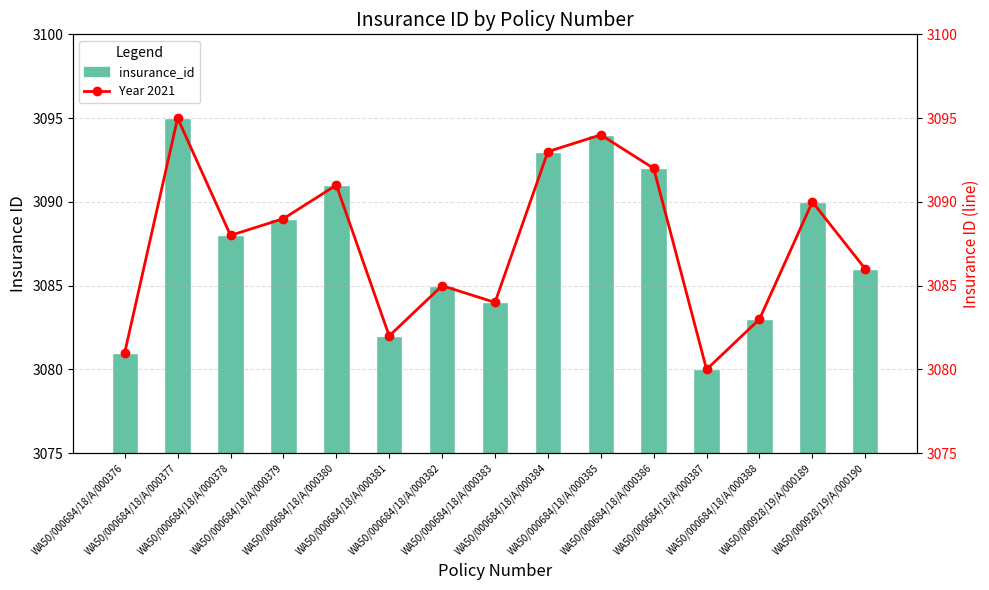

What is the difference between the Year 2021 (line) values at WA50/000684/18/A/000388 and WA50/000684/18/A/000379?

6